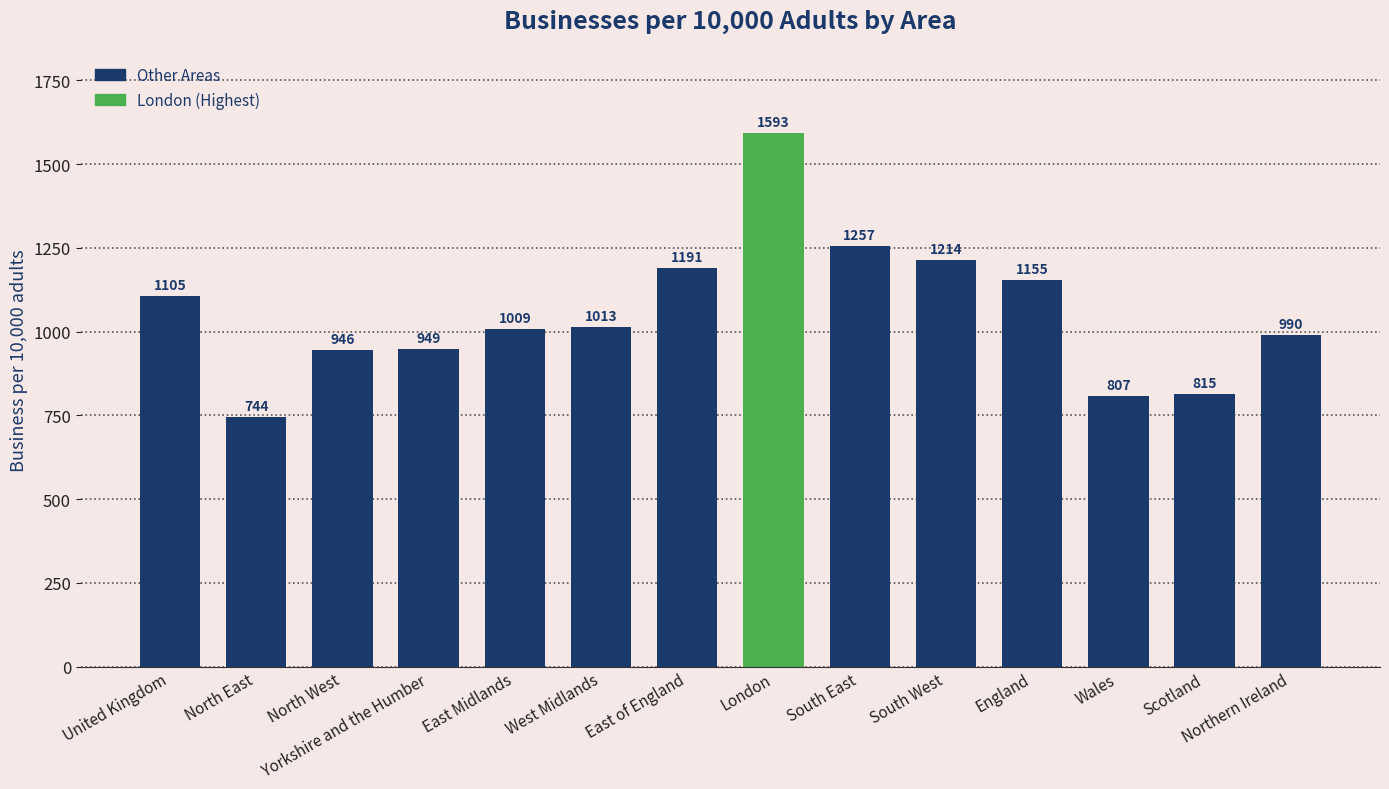

Rank the categories by value from highest to lowest.

London, South East, South West, East of England, England, United Kingdom, West Midlands, East Midlands, Northern Ireland, Yorkshire and the Humber, North West, Scotland, Wales, North East